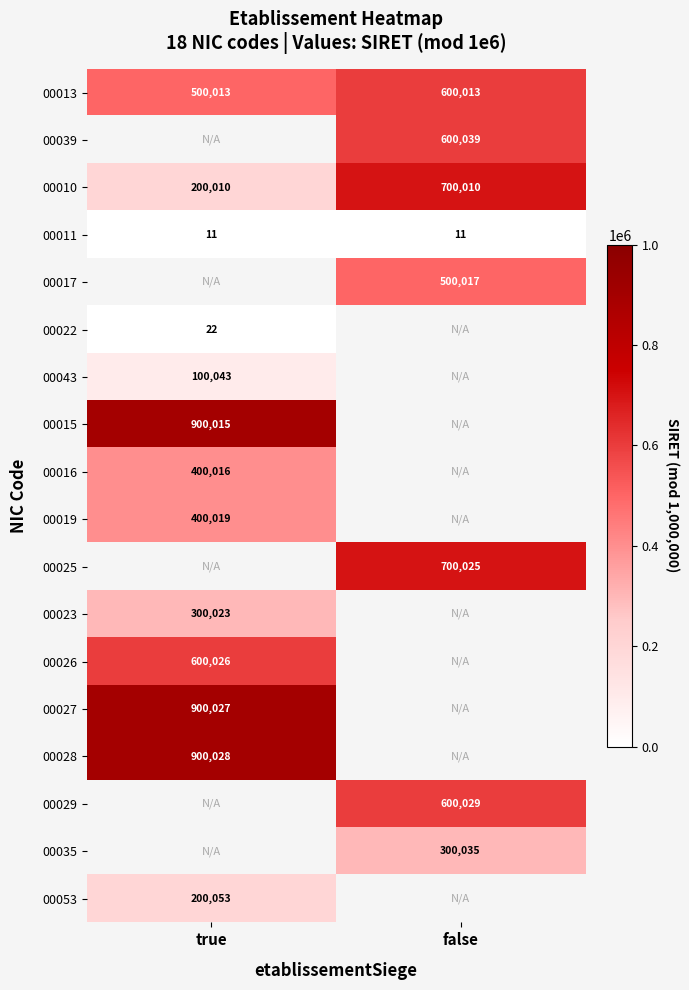

At which category does the chart reach its minimum across all series?

true